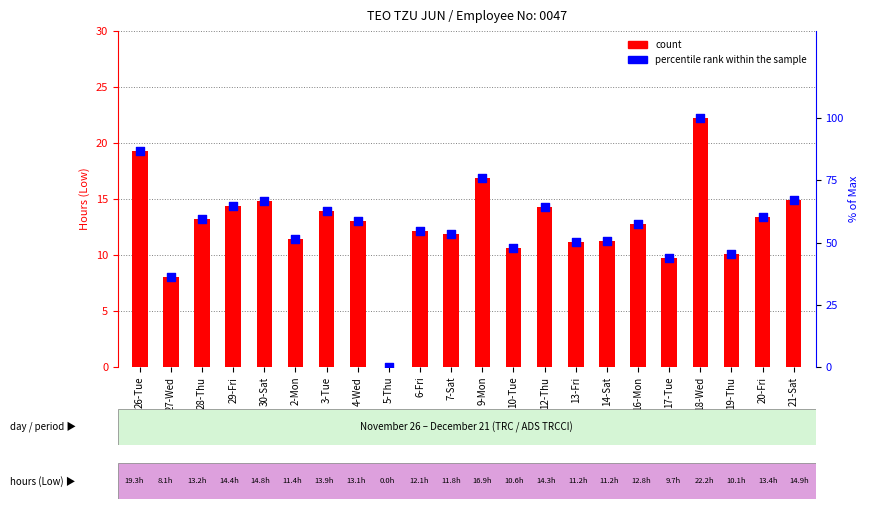

Which series has the largest total across all categories?

percentile rank within the sample